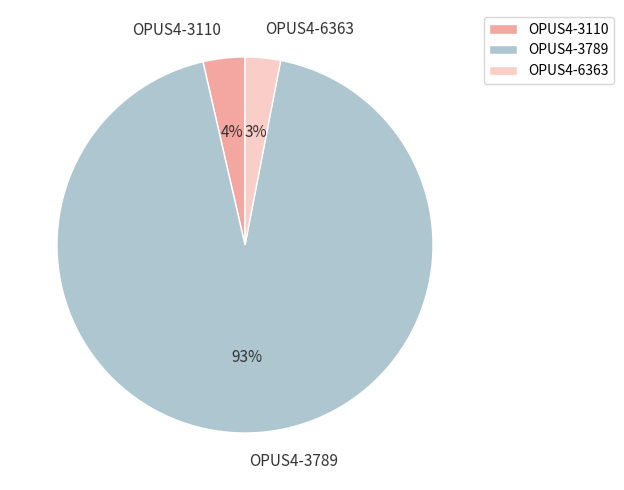

Is the sum of OPUS4-3789 and OPUS4-3110 greater than half?

Yes